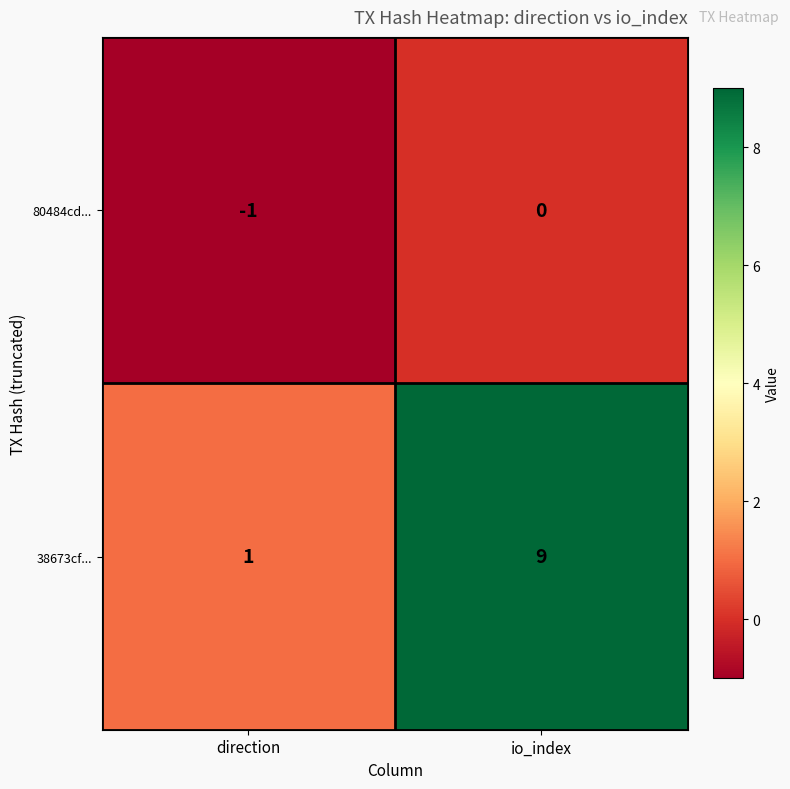

What is the sum of all 38673cf... values?

10